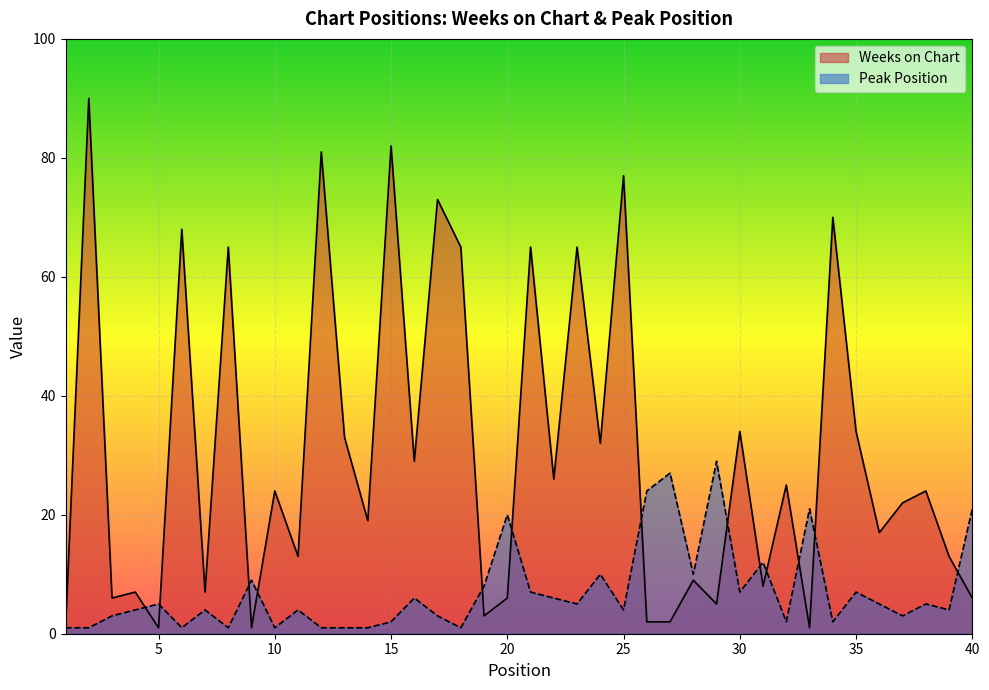

Is it true that Peak Position equals 1 at 18?

True